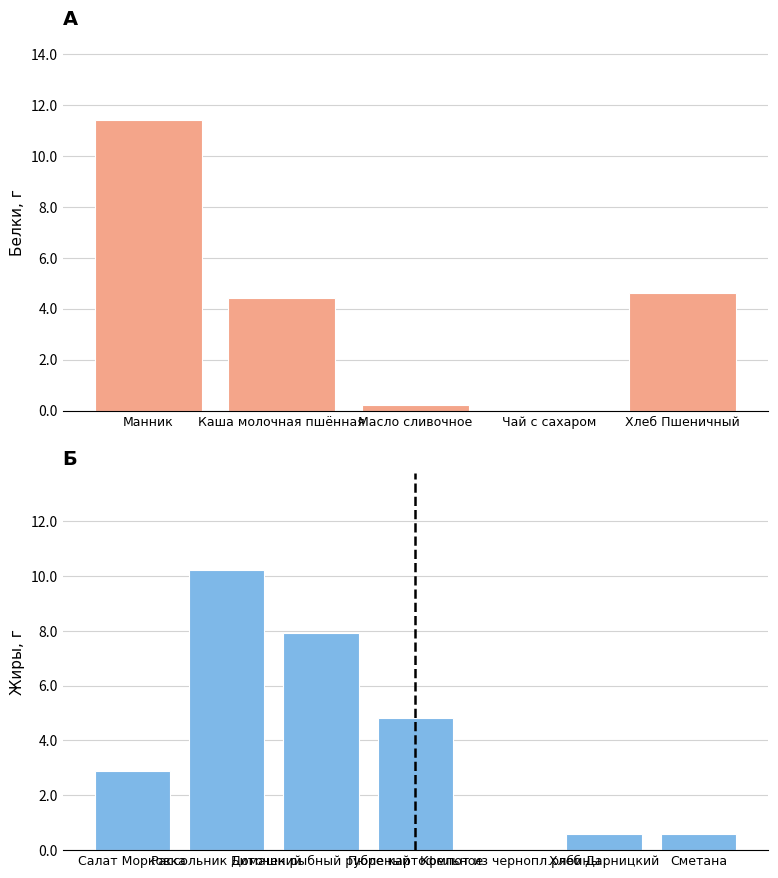

The value of Жиры at Манник is 4.3. True or false?

False